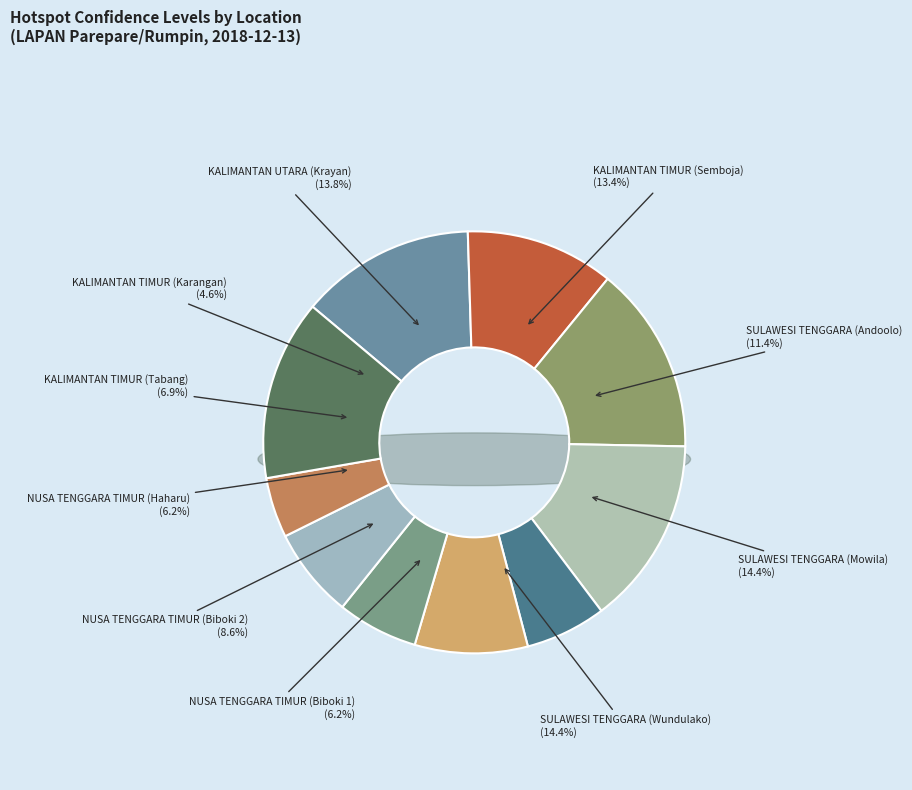

Does KALIMANTAN TIMUR (Semboja) account for over 50% of the chart?

No